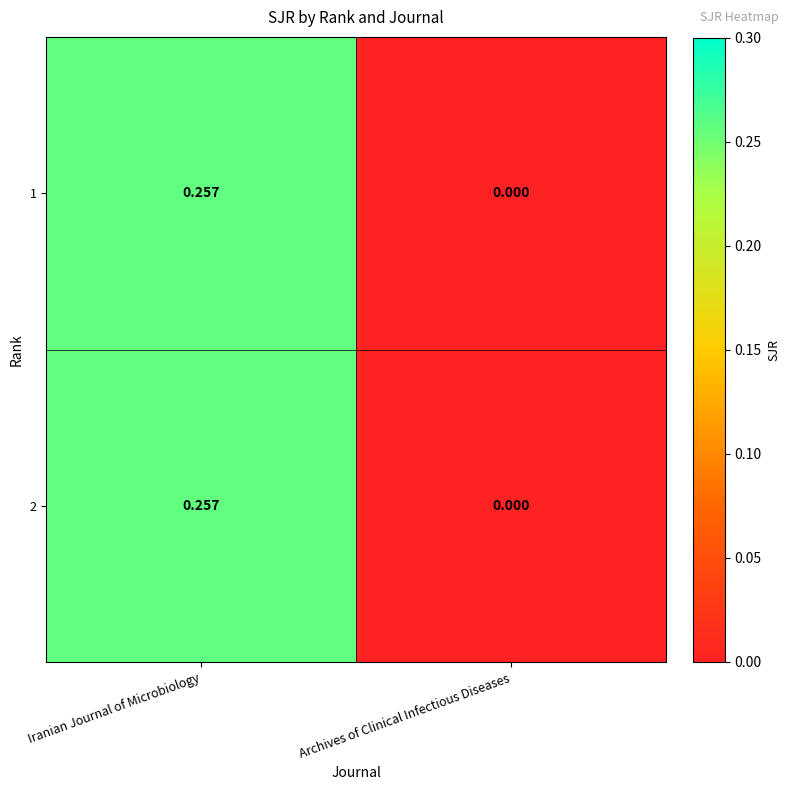

Which label corresponds to the largest value in the chart?

Iranian Journal of Microbiology